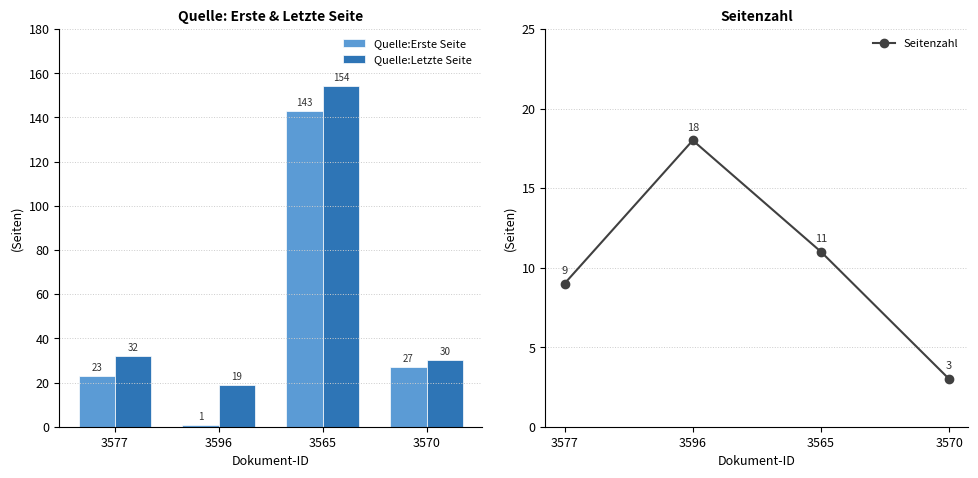

Reading right to left, extract all data points from this chart.

Quelle:Erste Seite: 3570=27	3565=143	3596=1	3577=23
Quelle:Letzte Seite: 3570=30	3565=154	3596=19	3577=32
Seitenzahl: 3570=3	3565=11	3596=18	3577=9